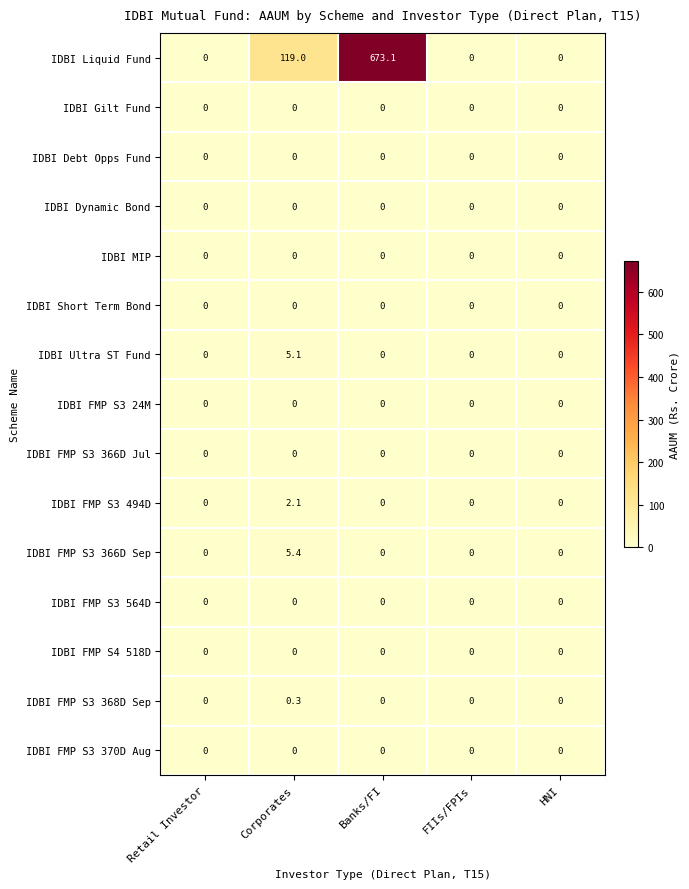

What is the difference between the highest and lowest values at Banks/FI?

673.1